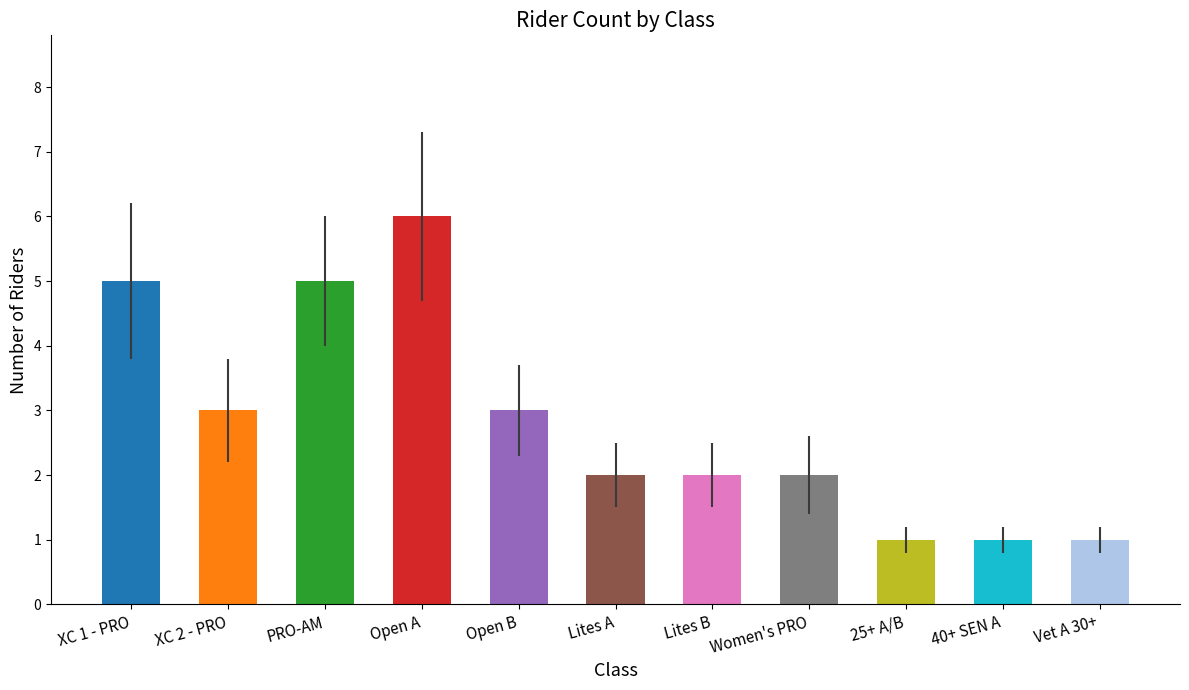

What is the change in value from PRO-AM to Vet A 30+?

-4